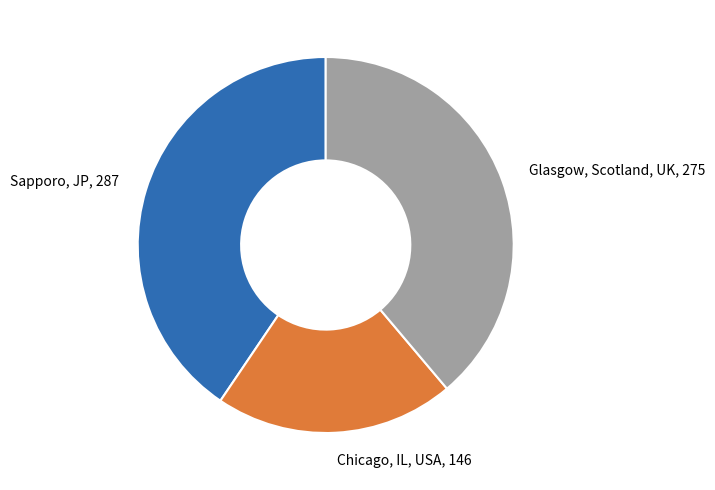

Does any single category account for the majority?

No